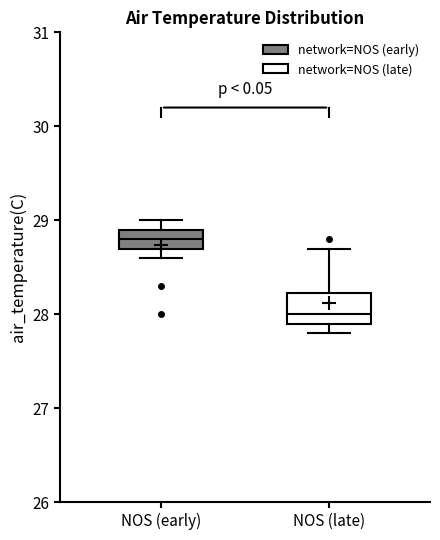

Comparing the boxes themselves (not the whiskers), which one is the tallest?

NOS (late)